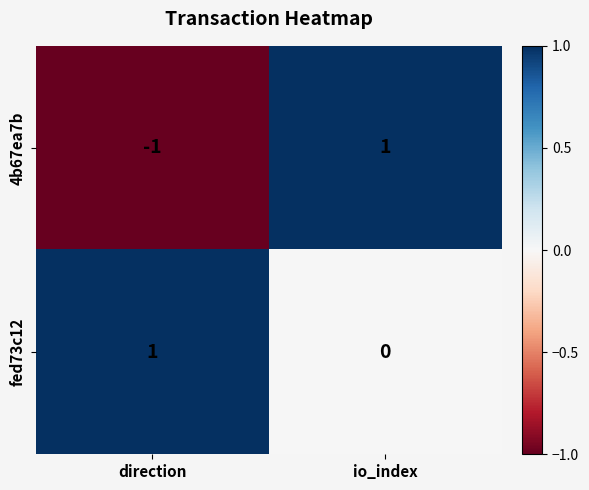

Is it true that 4b67ea7b equals 0 at direction?

False